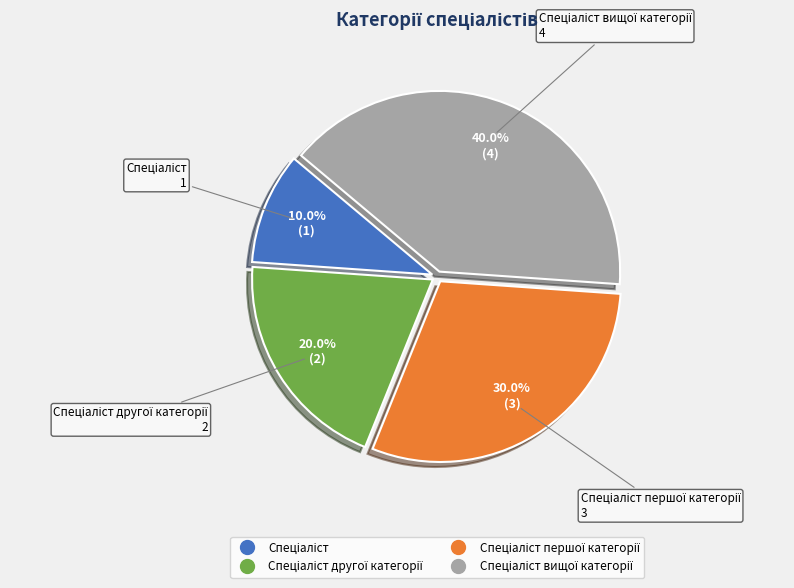

Is there any slice that represents more than half of the pie?

No